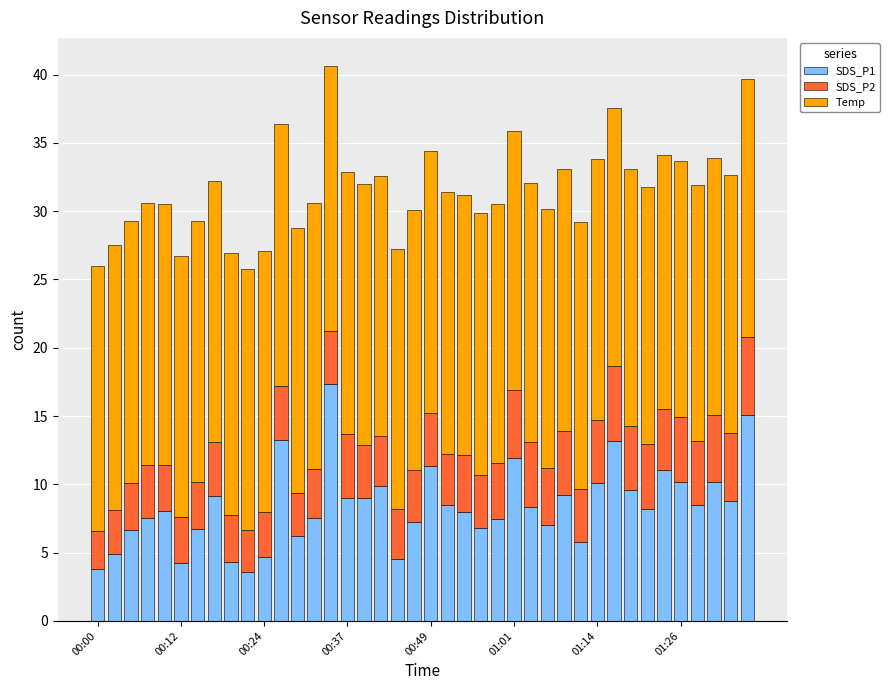

What is the average value of the SDS_P1 series?

8.4